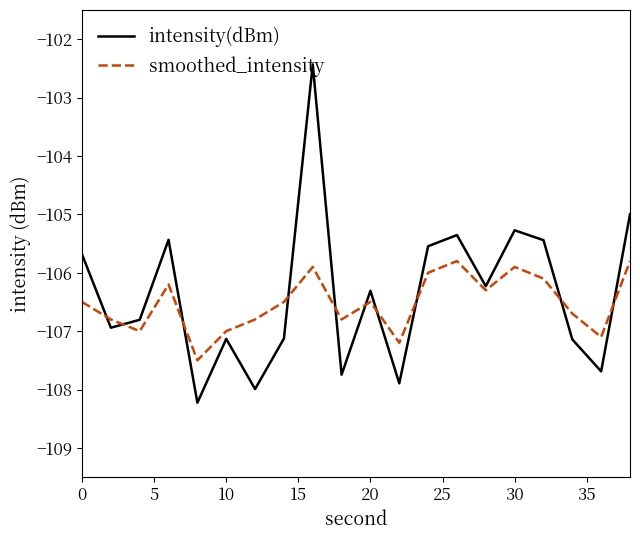

What are all the series names shown in the legend?

intensity(dBm), smoothed_intensity